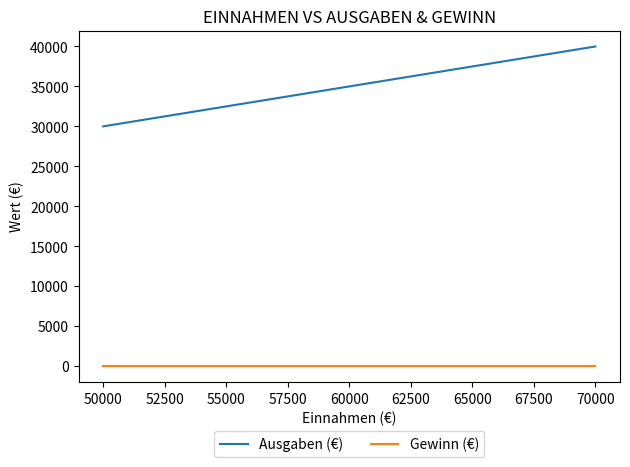

At which label is Ausgaben (€) closest to 35000?

60000